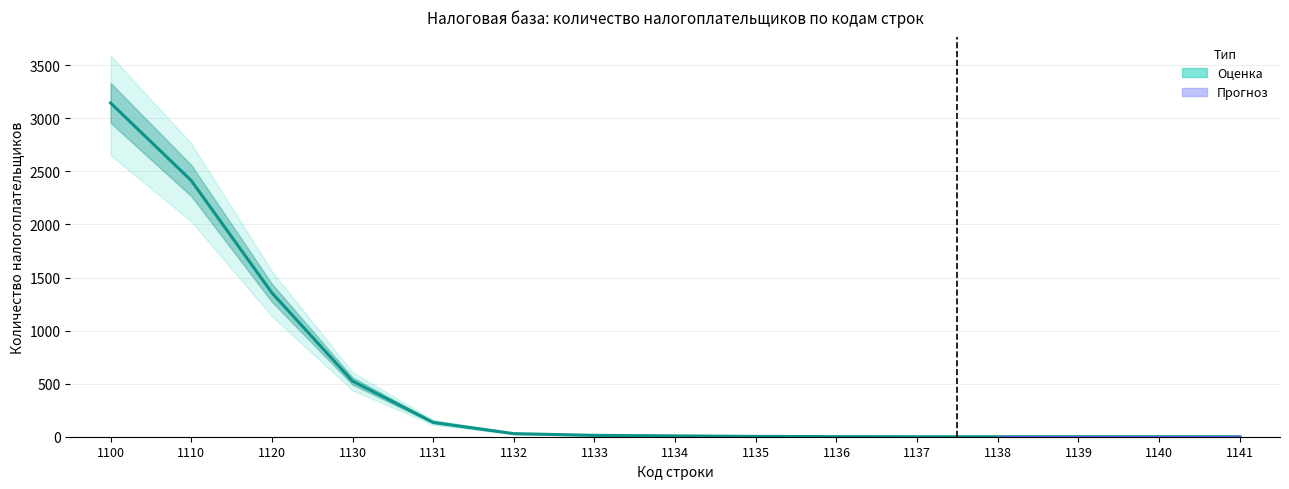

Is it true that lower_bound equals 0 at 1138?

True